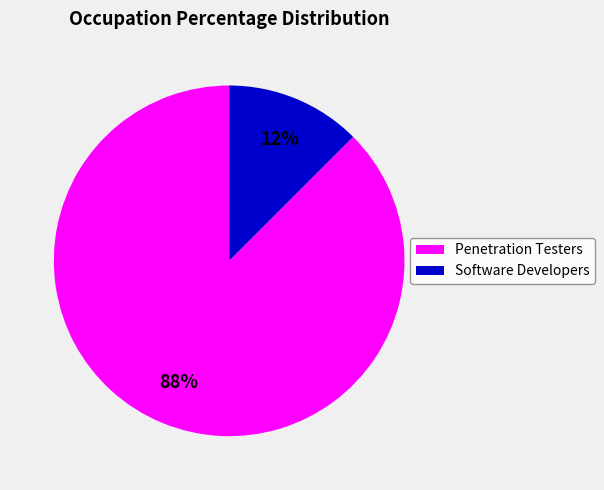

Is it true that Penetration Testers is 88% of the pie?

True